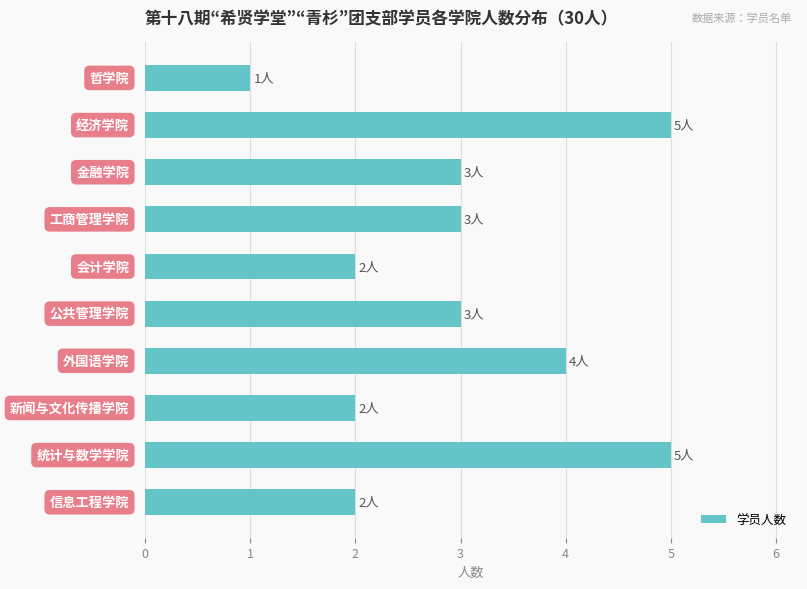

What is the average value?

3